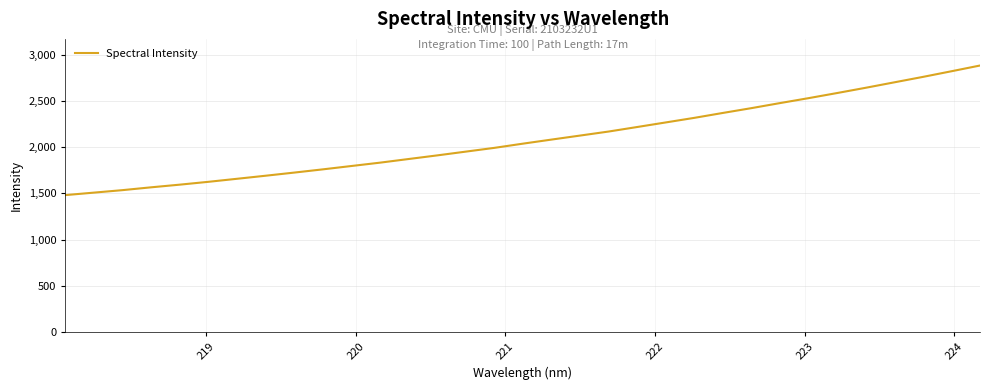

What is the average value?

2090.2